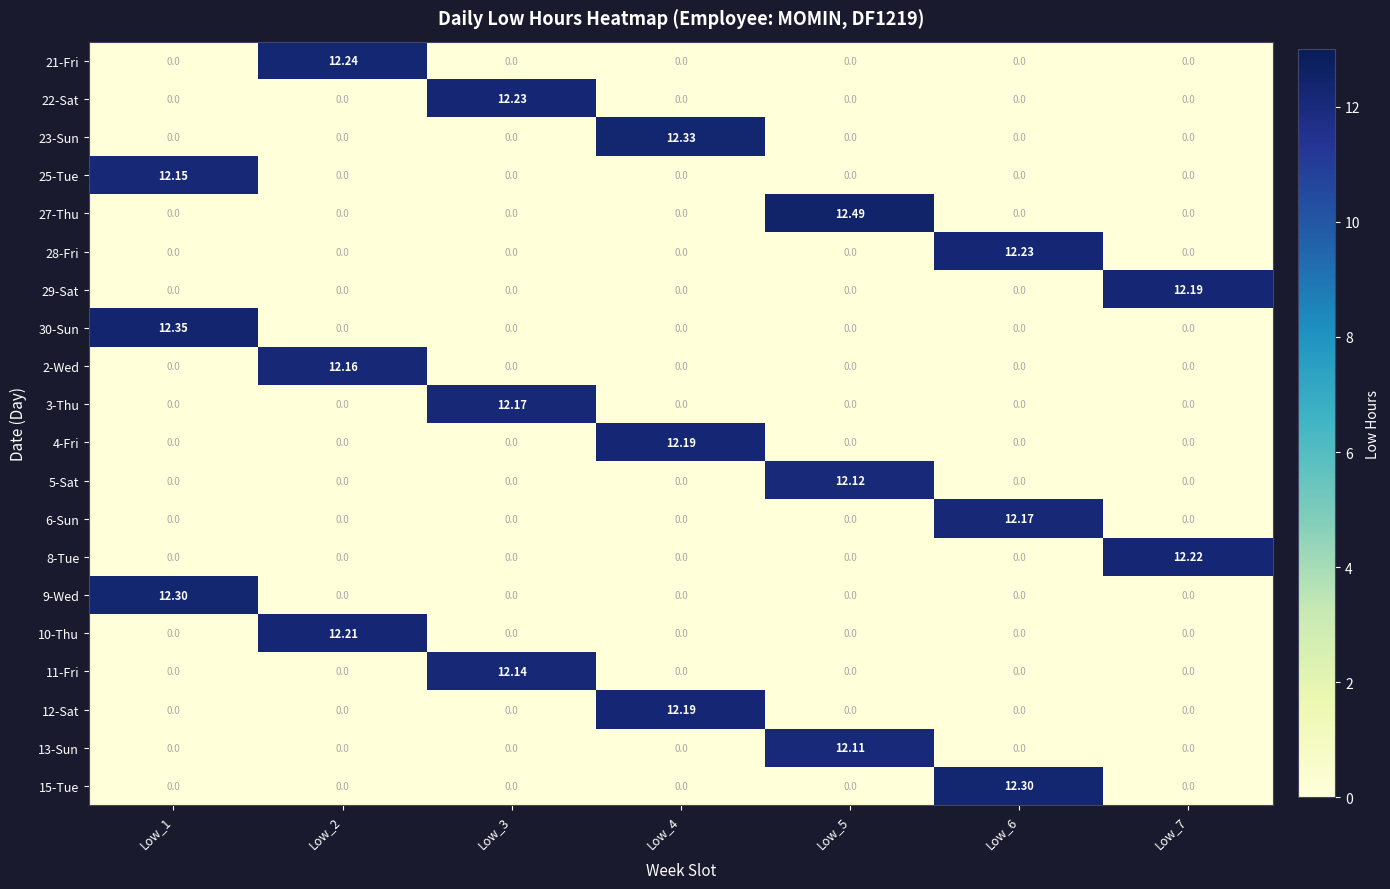

What is the greatest value displayed?

12.5